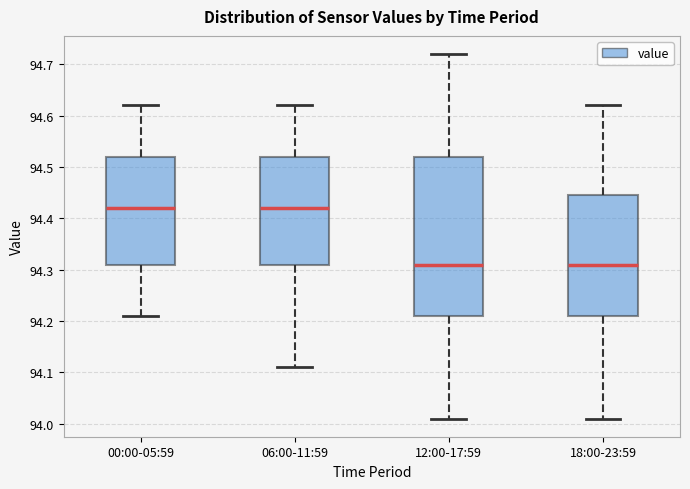

Reading left to right, read every box against the y-axis: the position of its median line, the range the box covers, and the ends of its whiskers. The values are not printed on the chart, so give them approximately, as read against the axis.

00:00-05:59: median 94.42, box 94.31 to 94.52, whiskers 94.21 to 94.62
06:00-11:59: median 94.42, box 94.31 to 94.52, whiskers 94.11 to 94.62
12:00-17:59: median 94.31, box 94.21 to 94.52, whiskers 94.01 to 94.72
18:00-23:59: median 94.31, box 94.21 to 94.45, whiskers 94.01 to 94.62